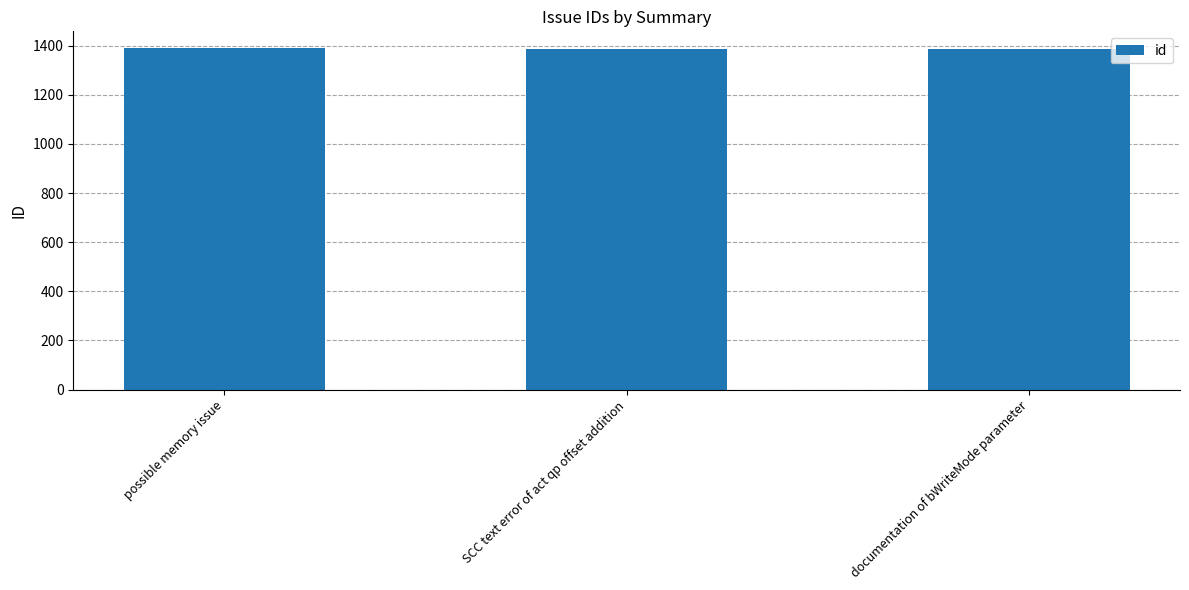

What is the ratio of the value at possible memory issue to the value at documentation of bWriteMode parameter?

1.0